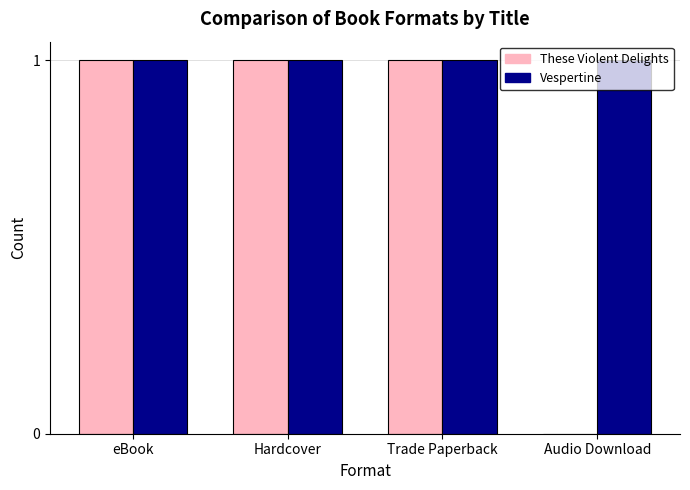

Reading left to right, transcribe all the data shown in this chart.

These Violent Delights: 1	1	1	0
Vespertine: 1	1	1	1